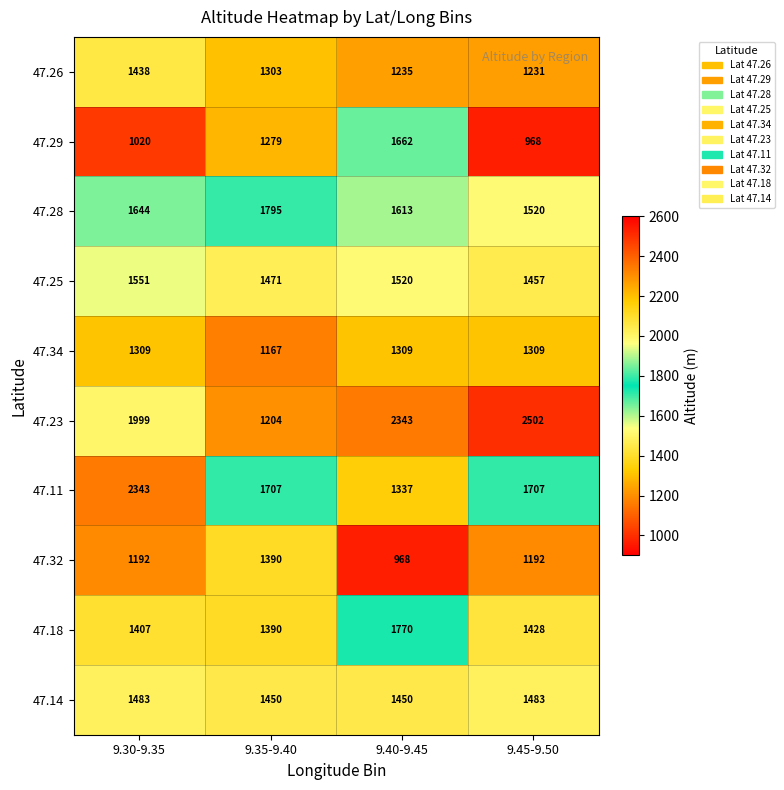

Which label corresponds to the largest value in the chart?

9.45-9.50